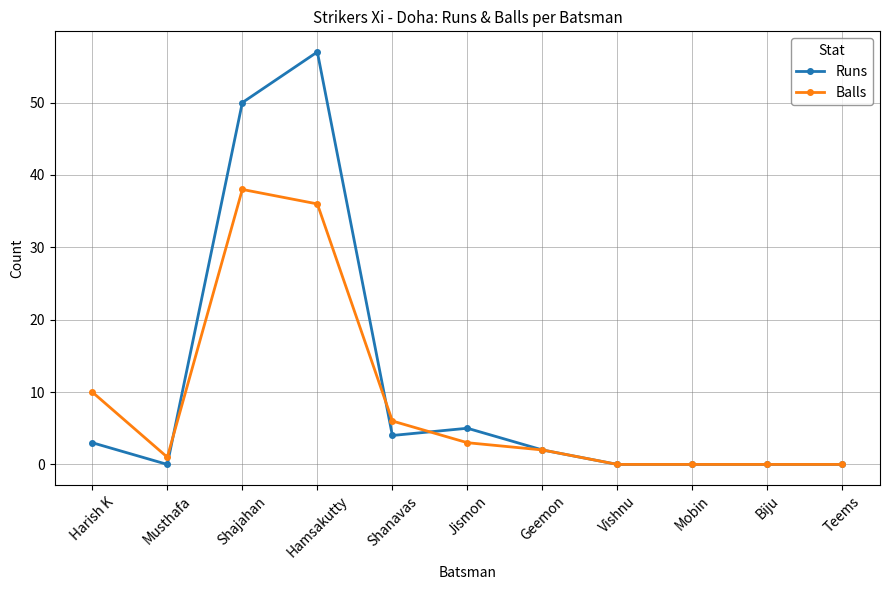

Reading right to left, extract all data points from this chart.

Runs: 0	0	0	0	2	5	4	57	50	0	3
Balls: 0	0	0	0	2	3	6	36	38	1	10